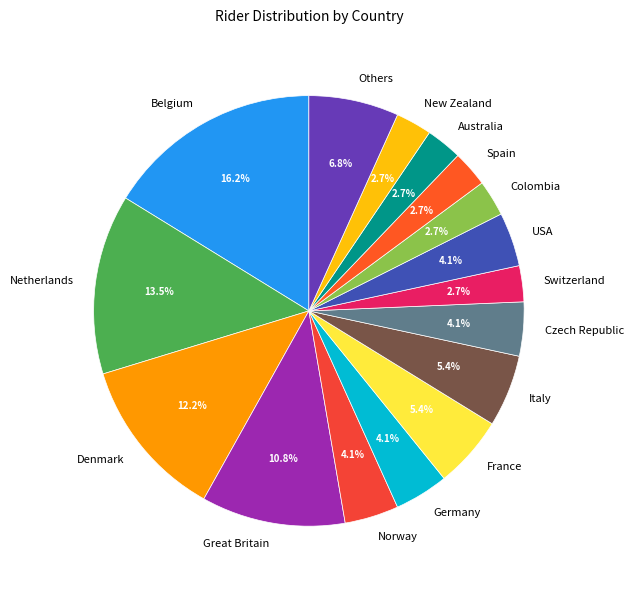

Which has a higher value, Germany or Australia?

Germany